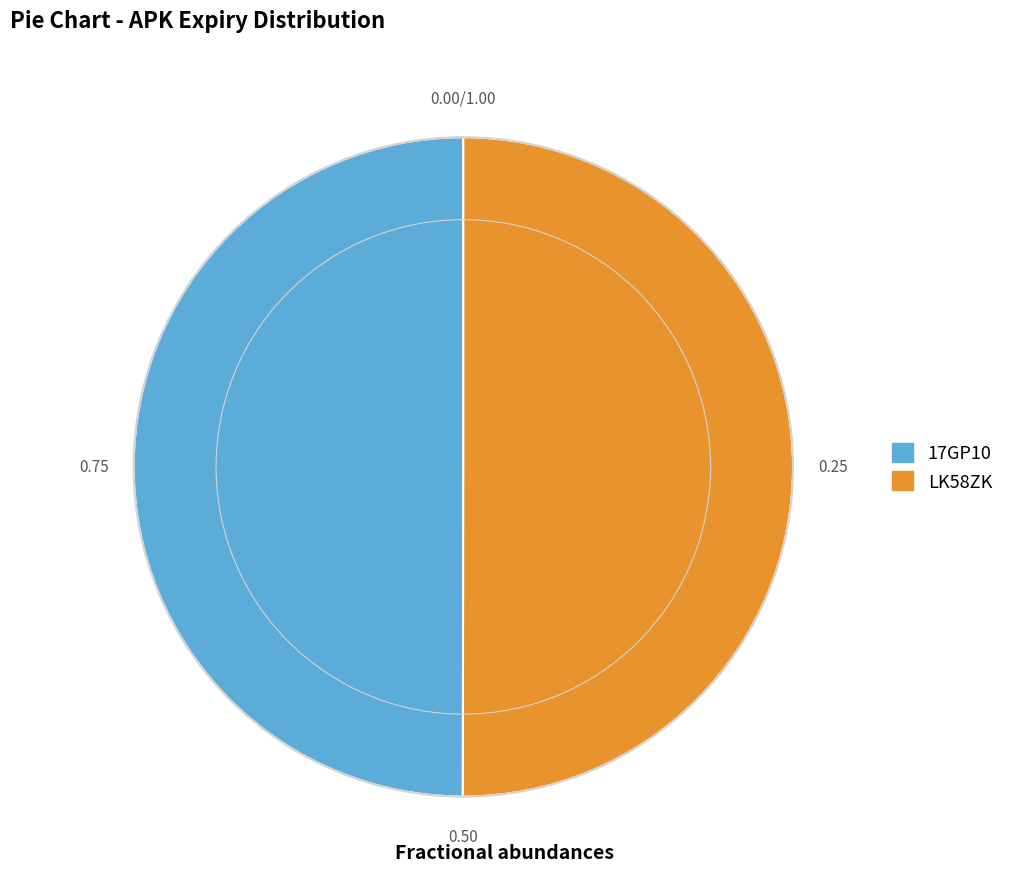

What is the ratio of the value at 17GP10 to the value at LK58ZK?

1.0